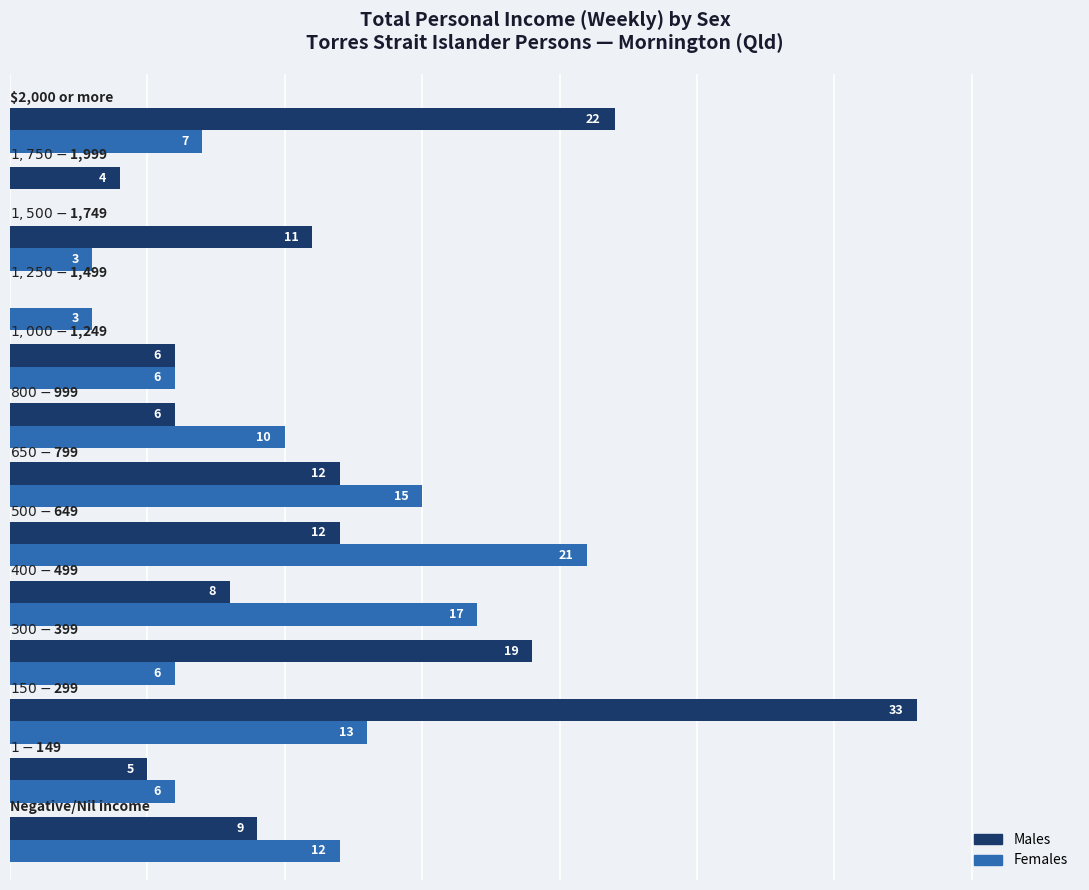

What are all the series names shown in the legend?

Males, Females